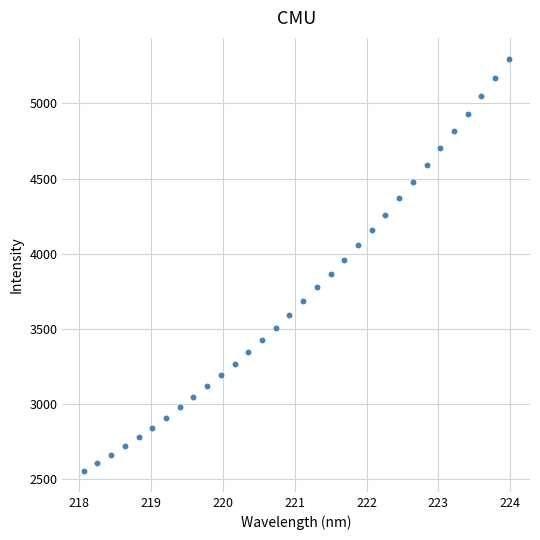

What is the range of X values (max minus min)?

5.9